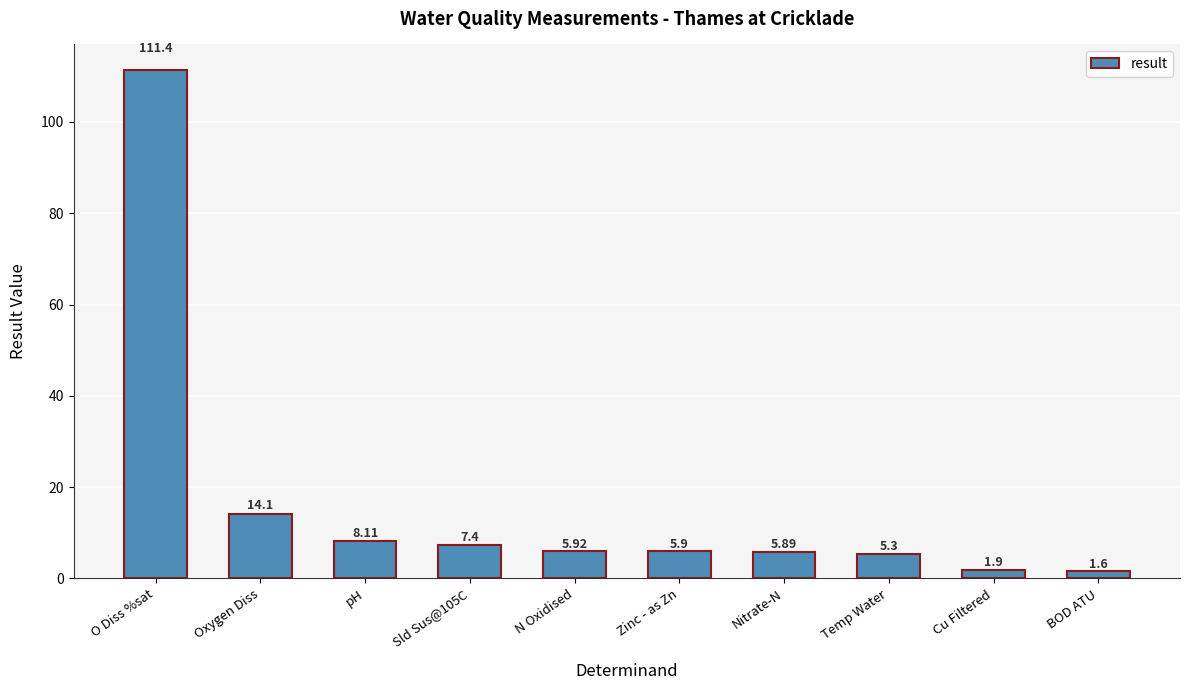

Reading left to right, extract all data points from this chart.

111.4	14.1	8.1	7.4	5.9	5.9	5.9	5.3	1.9	1.6